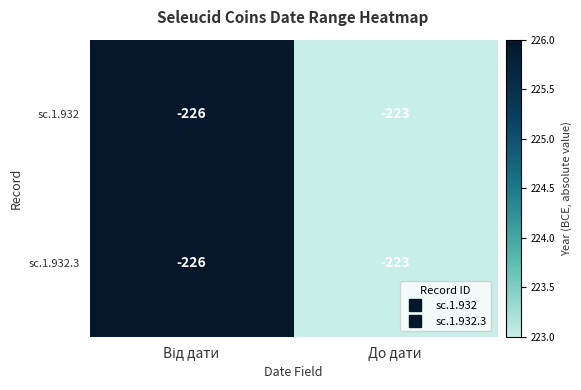

What is the total value across all series at До дати?

-446